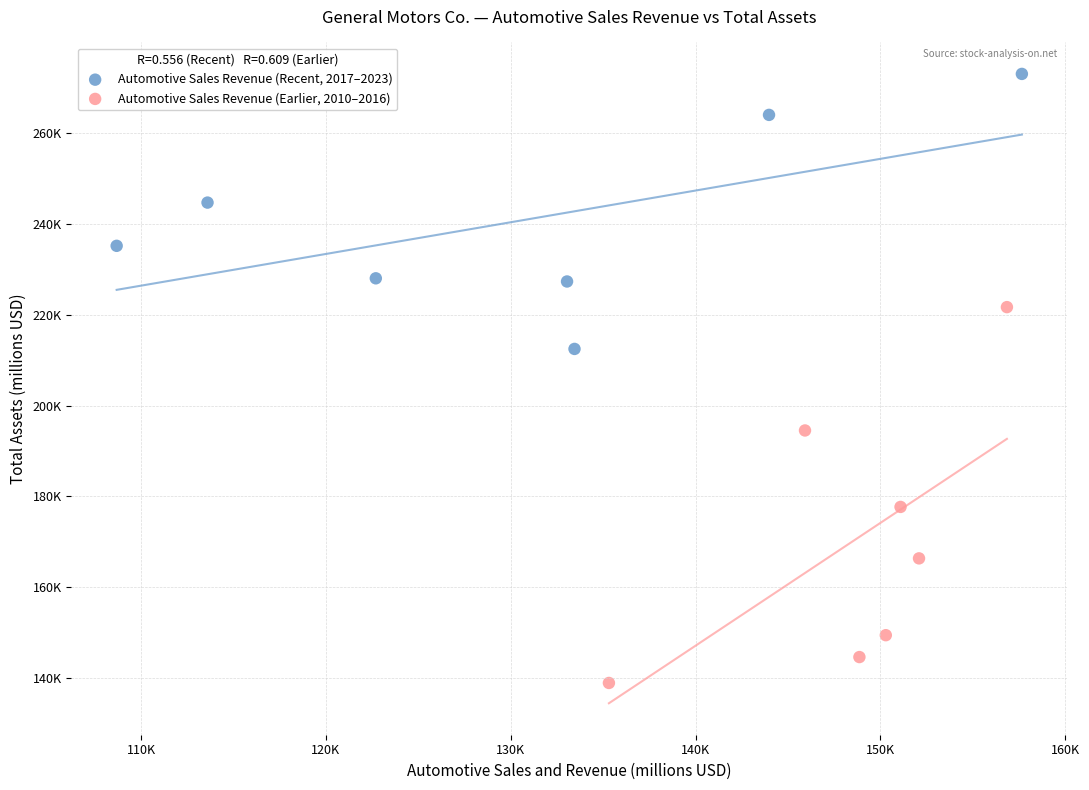

Which series reaches the maximum Y coordinate?

Automotive Sales Revenue (Recent, 2017–2023)